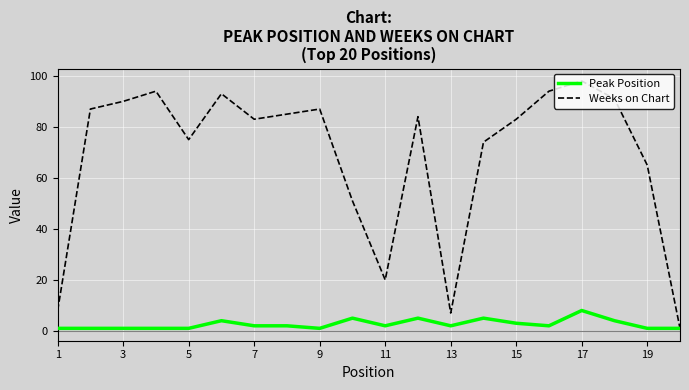

Which series has the largest total across all categories?

Weeks on Chart